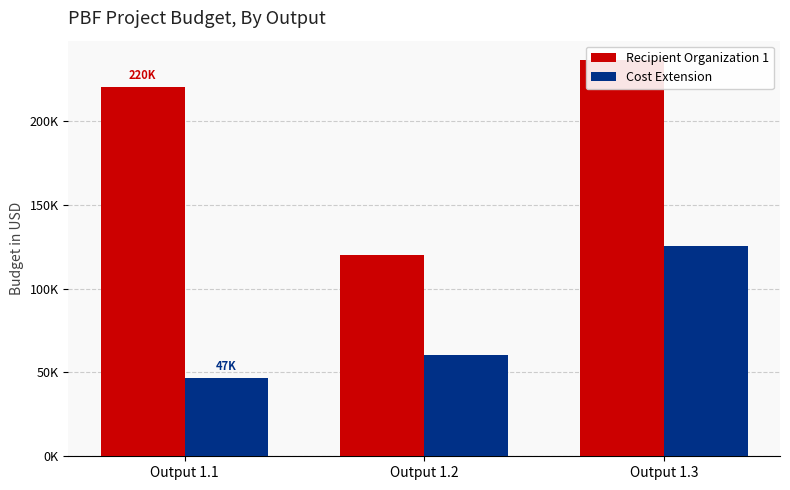

Which series has the largest range (max minus min)?

Recipient Organization 1